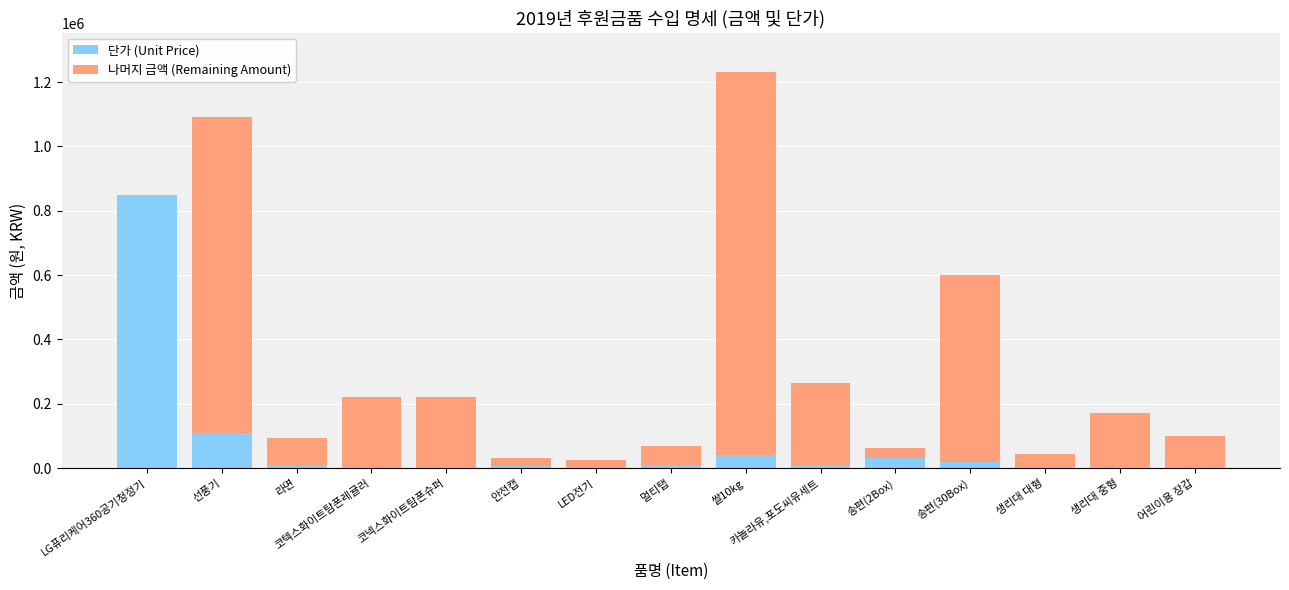

Which category has the highest value in the 단가 (Unit Price) series?

LG퓨리케어360공기청정기